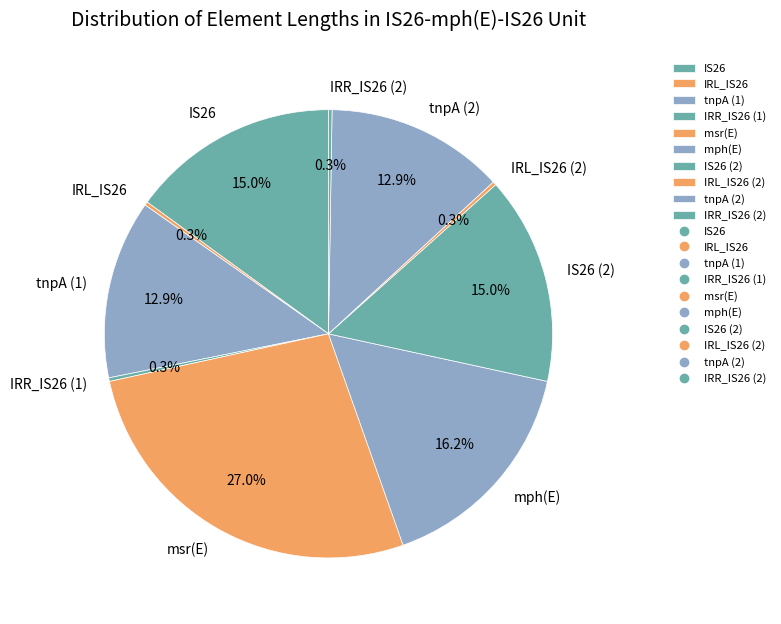

What is the ratio of the value at msr(E) to the value at tnpA (1)?

2.1